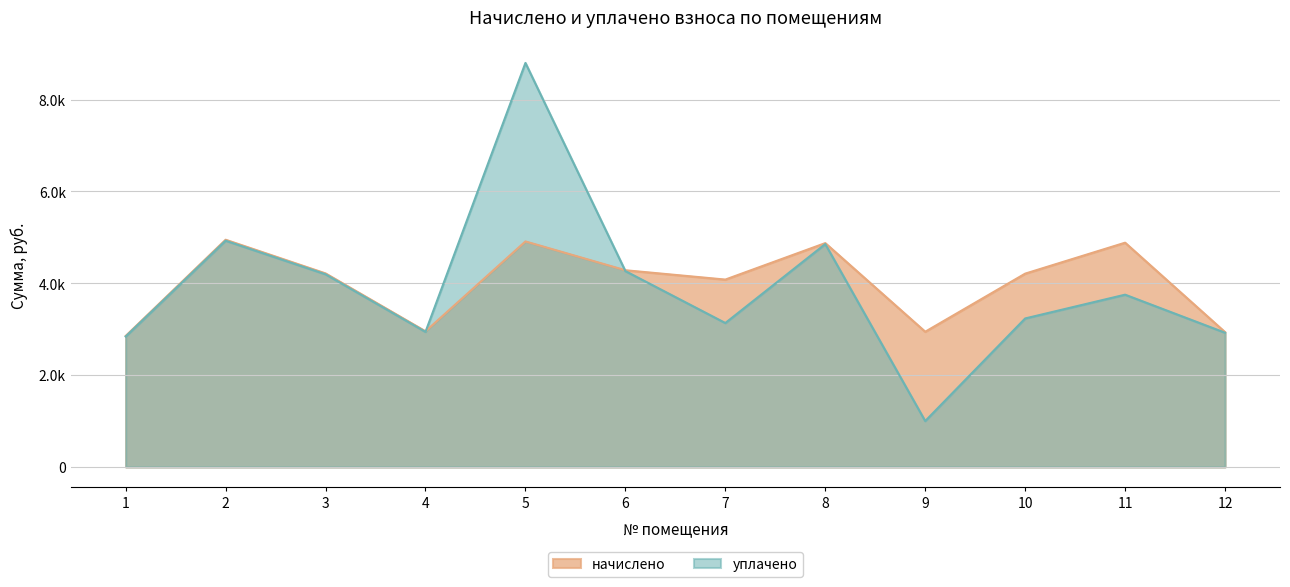

True or false: начислено and уплачено intersect in this chart.

True